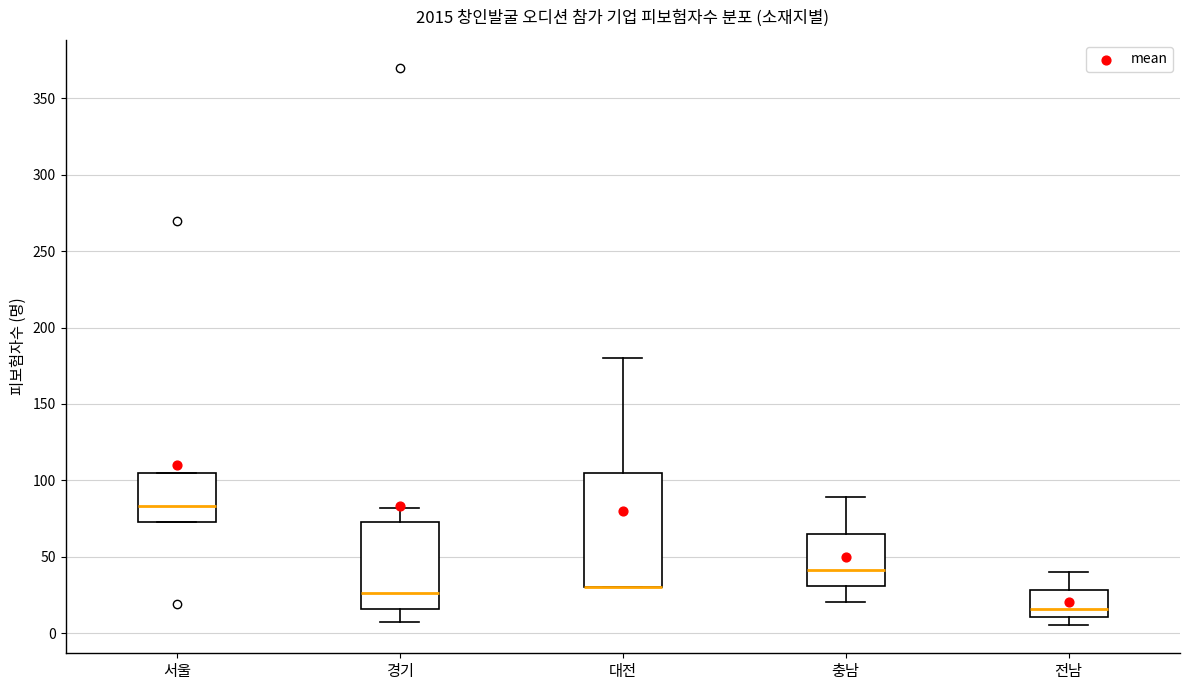

Reading left to right, read every box against the y-axis: the position of its median line, the range the box covers, and the ends of its whiskers. The values are not printed on the chart, so give them approximately, as read against the axis.

서울: median 85, box 75 to 105, whiskers 75 to 105
경기: median 25, box 15 to 75, whiskers 5 to 80
대전: median 30 (drawn on the box's lower edge), box 30 to 105, whiskers 30 to 180
충남: median 40, box 30 to 65, whiskers 20 to 90
전남: median 15, box 10 to 30, whiskers 5 to 40